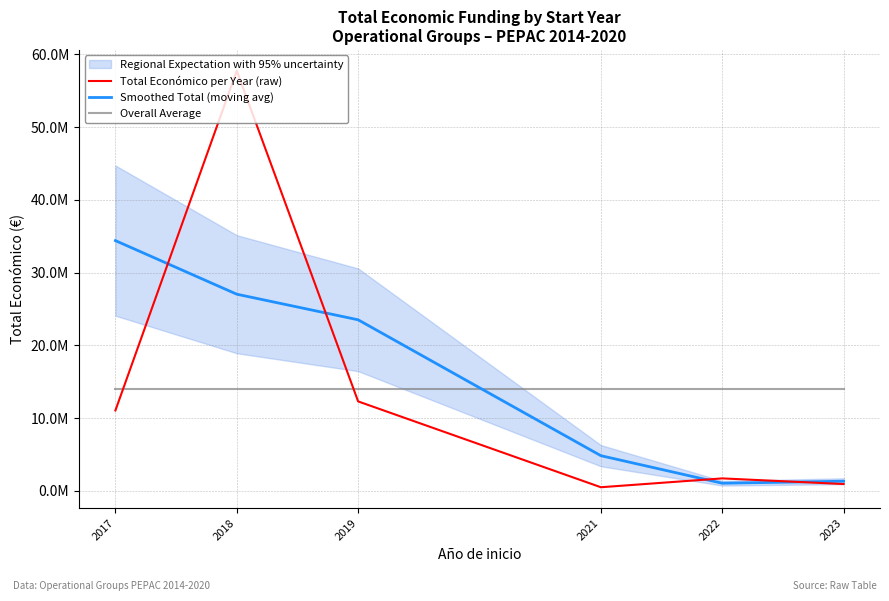

Reading left to right, extract all data points from this chart.

Total Económico per Year (raw): 11063011.0	57738481.0	12306069.0	513192.0	1728489.0	952022.0
Smoothed Total (moving avg): 34400746.0	27035853.7	23519247.3	4849250.0	1064567.7	1340255.5
Overall Average: 14050210.7	14050210.7	14050210.7	14050210.7	14050210.7	14050210.7